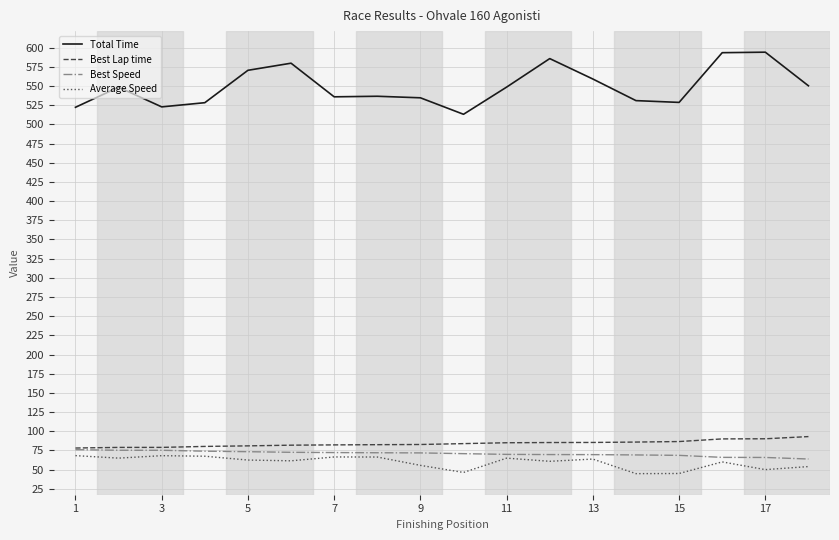

Rank the series by their maximum value, from highest to lowest.

Total Time, Best Lap time, Best Speed, Average Speed